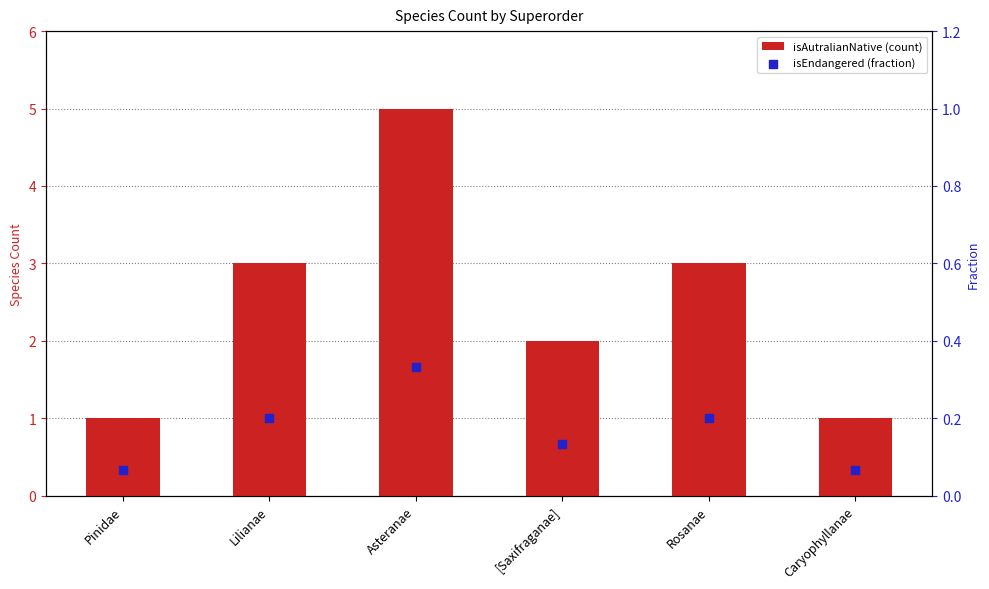

Which series contains the highest Y value?

isAutralianNative (count)